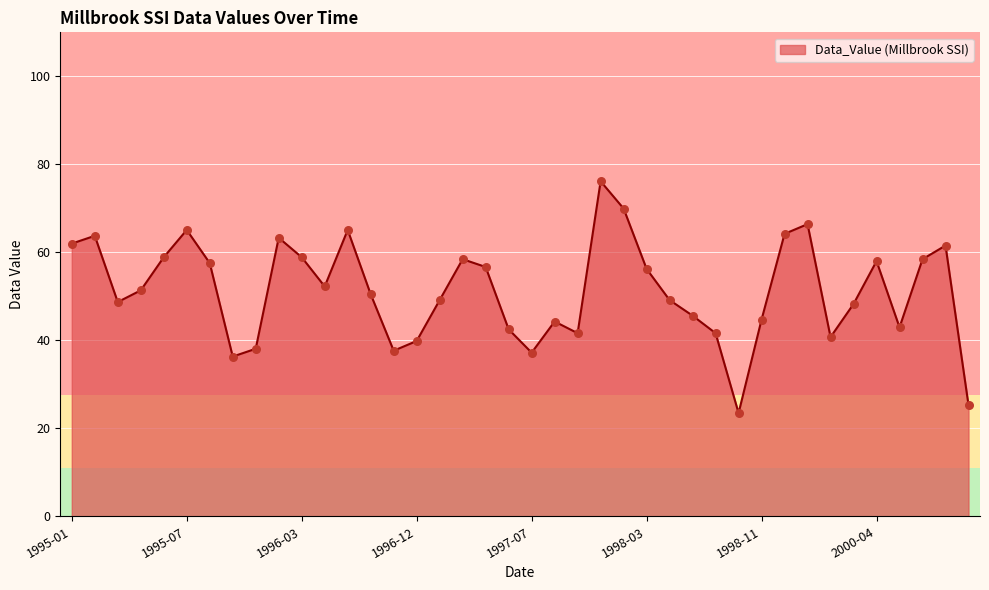

What is the smallest value displayed?

23.5